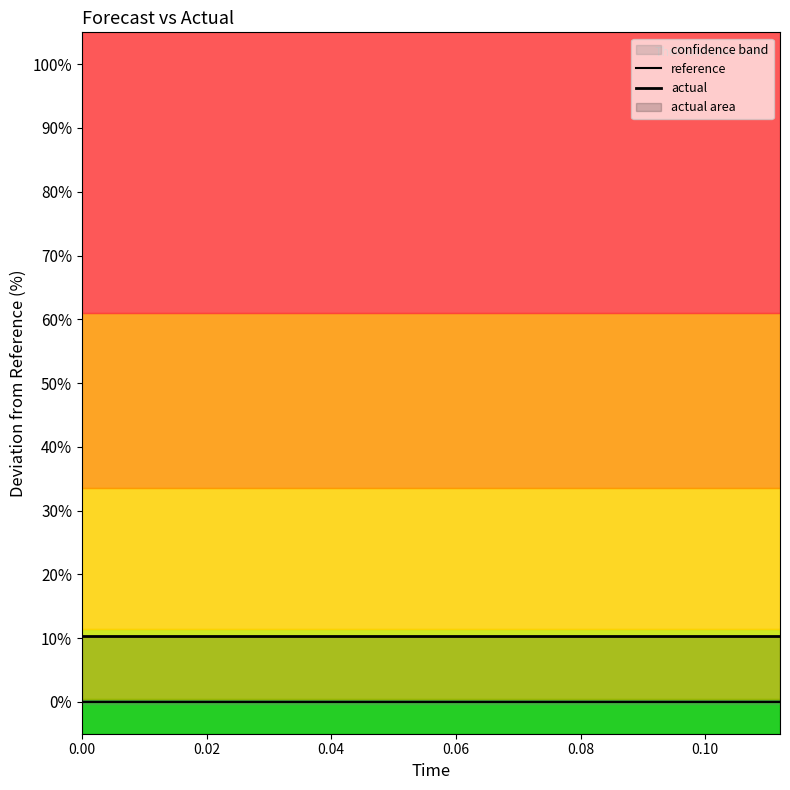

Reading left to right, extract all data points from this chart.

reference: 0.0	0.0	0.0	0.0	0.0	0.0	0.0	0.0	0.0	0.0	0.0	0.0	0.0	0.0	0.0
actual: 10.3	10.3	10.3	10.3	10.3	10.3	10.3	10.3	10.3	10.3	10.3	10.3	10.3	10.3	10.3